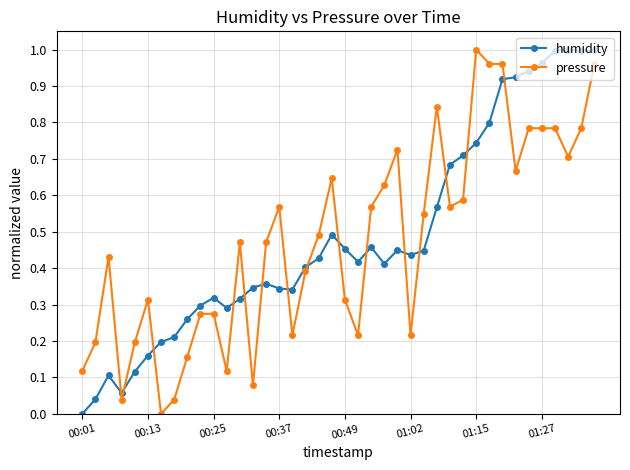

How many times do humidity and pressure cross each other?

15